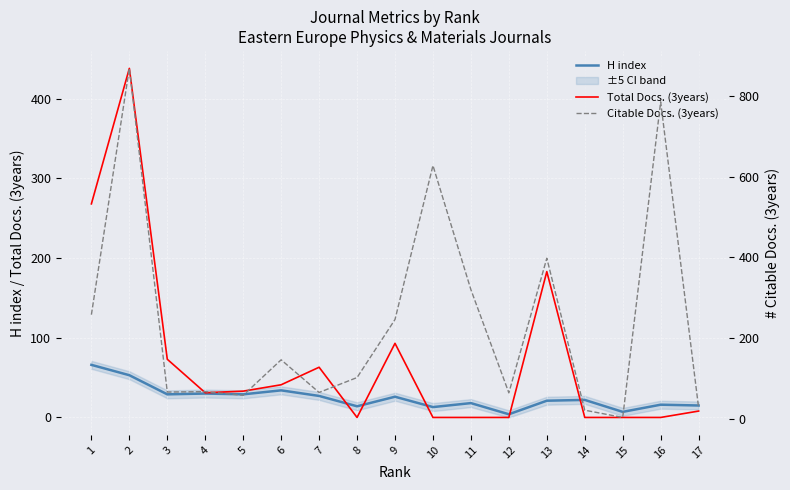

At how many categories does at least one series exceed 48?

14